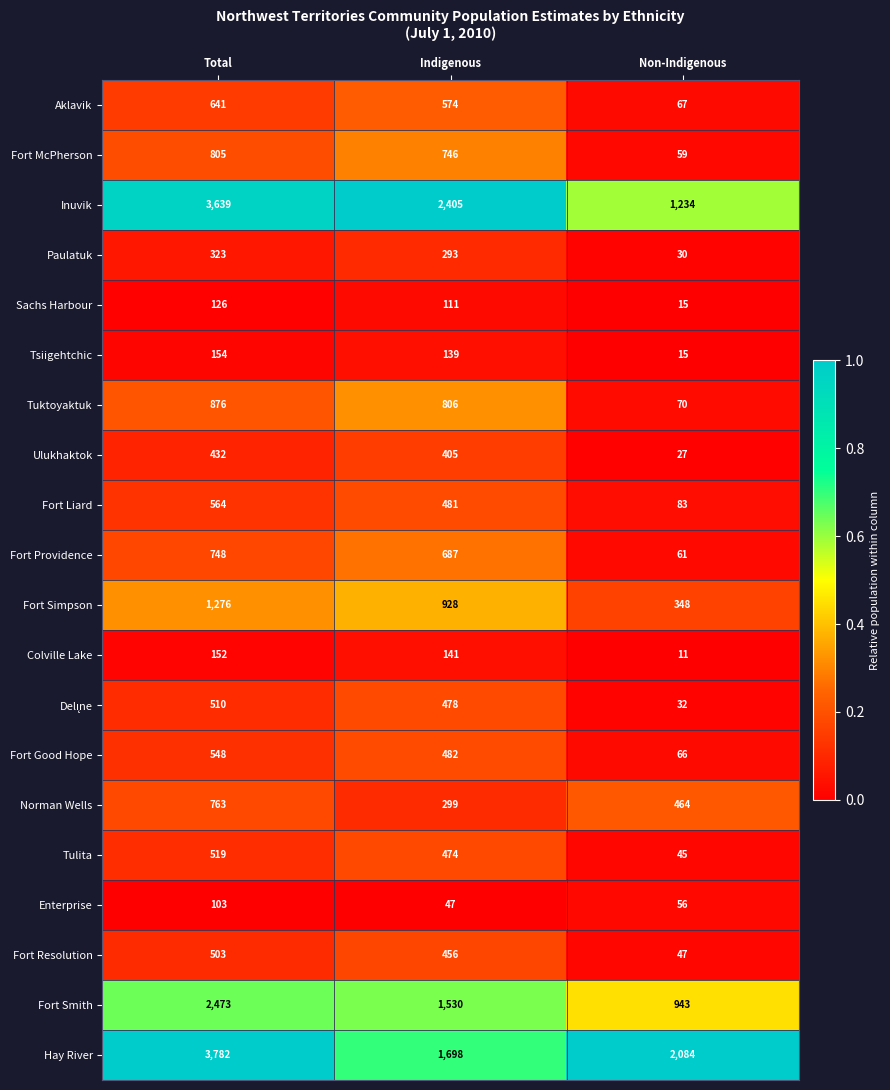

List the labels in order of Fort McPherson value, smallest first.

Non-Indigenous, Indigenous, Total